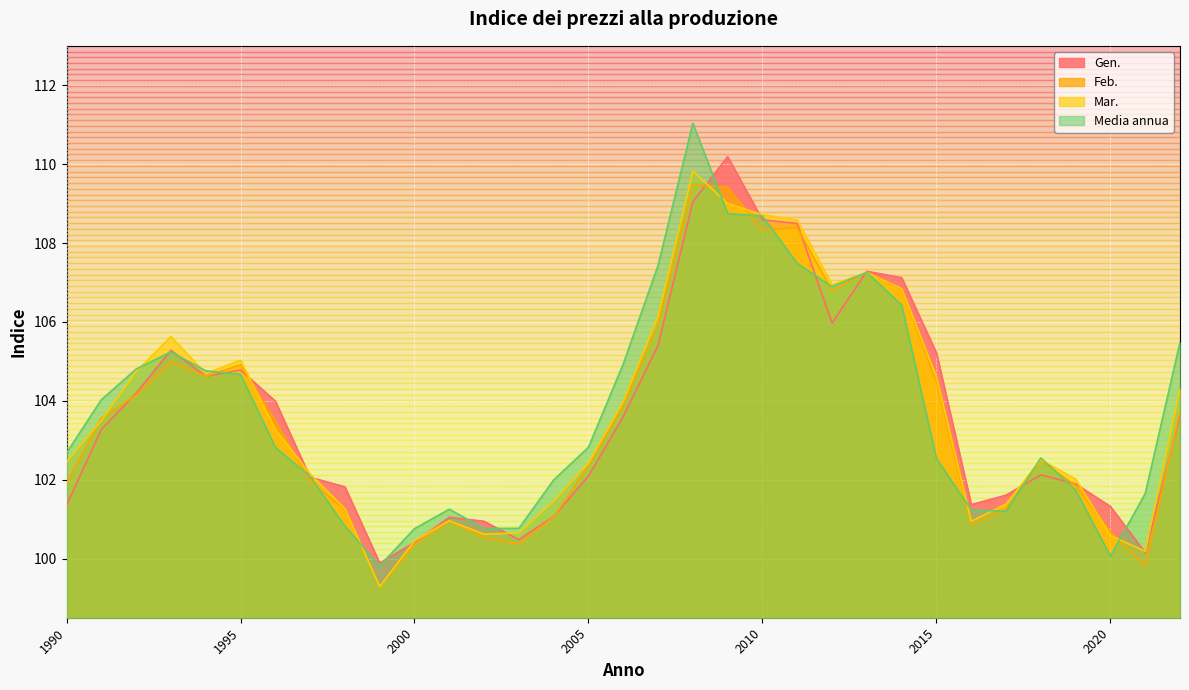

Where is the first local minimum for Media annua?

1999